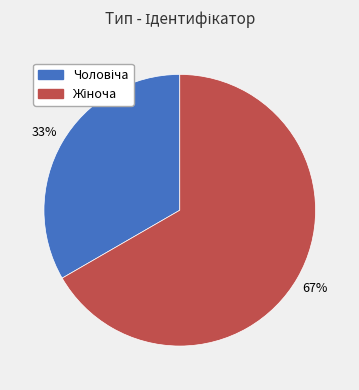

To the nearest percent, what is the average slice percentage?

50%